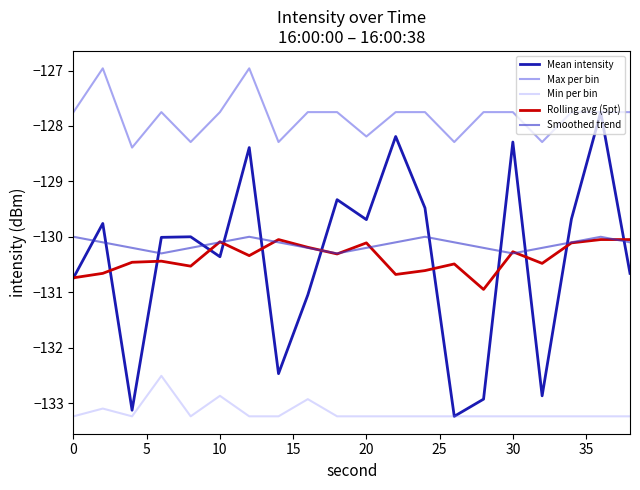

True or false: Min per bin and Max per bin cross at least once.

False